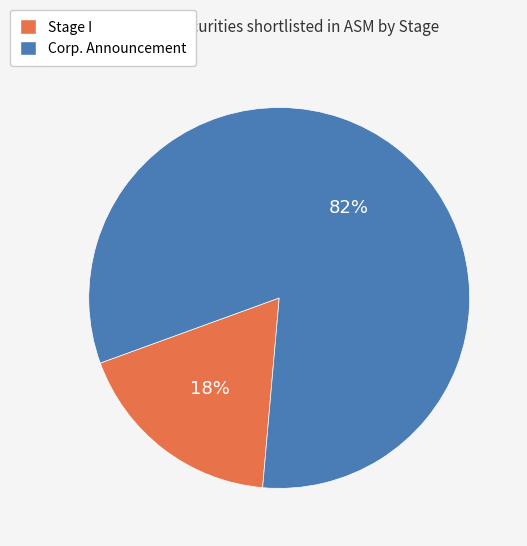

How many segments does this pie chart have?

2